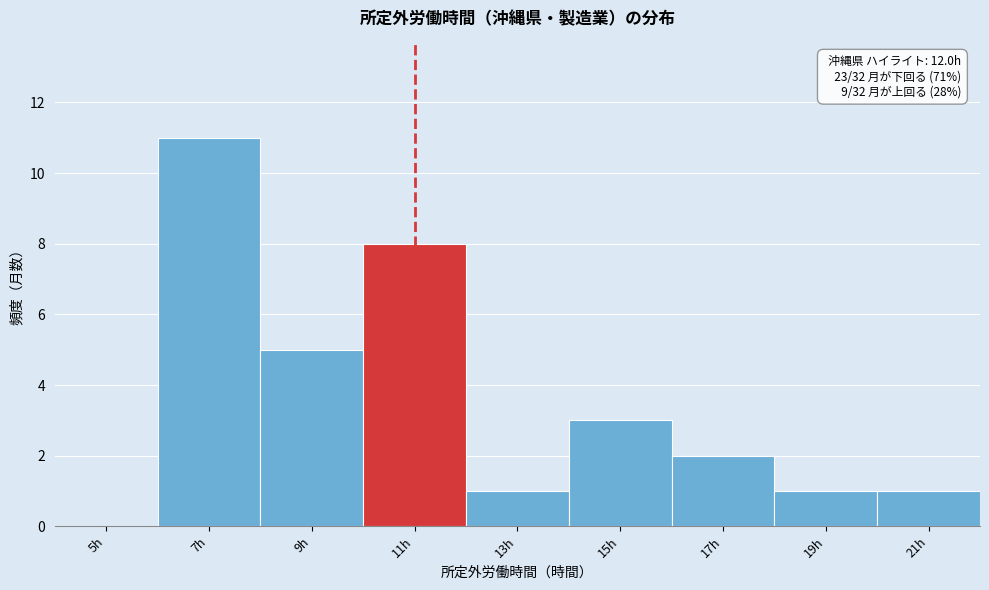

Reading right to left, extract all data points from this chart.

21h=1	19h=1	17h=2	15h=3	13h=1	11h=8	9h=5	7h=11	5h=0